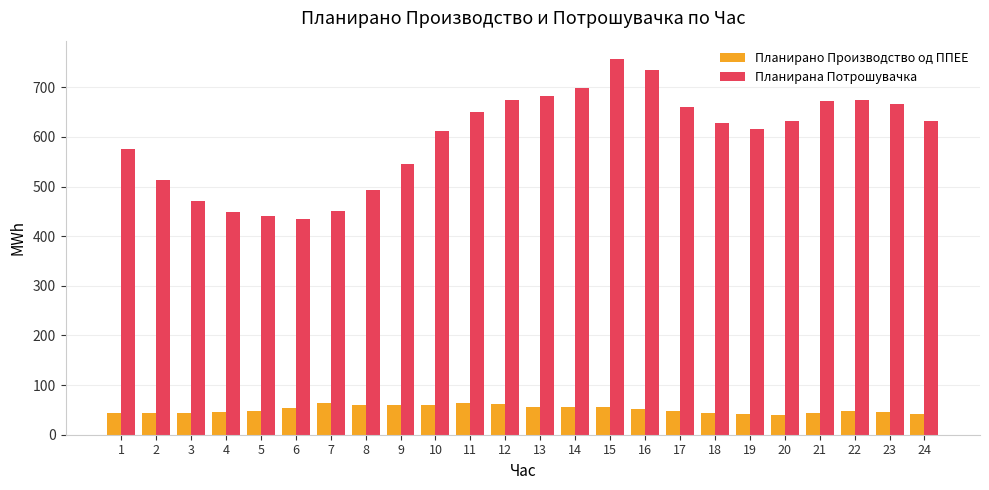

What are all the series names shown in the legend?

Планирано Производство од ППЕЕ, Планирана Потрошувачка